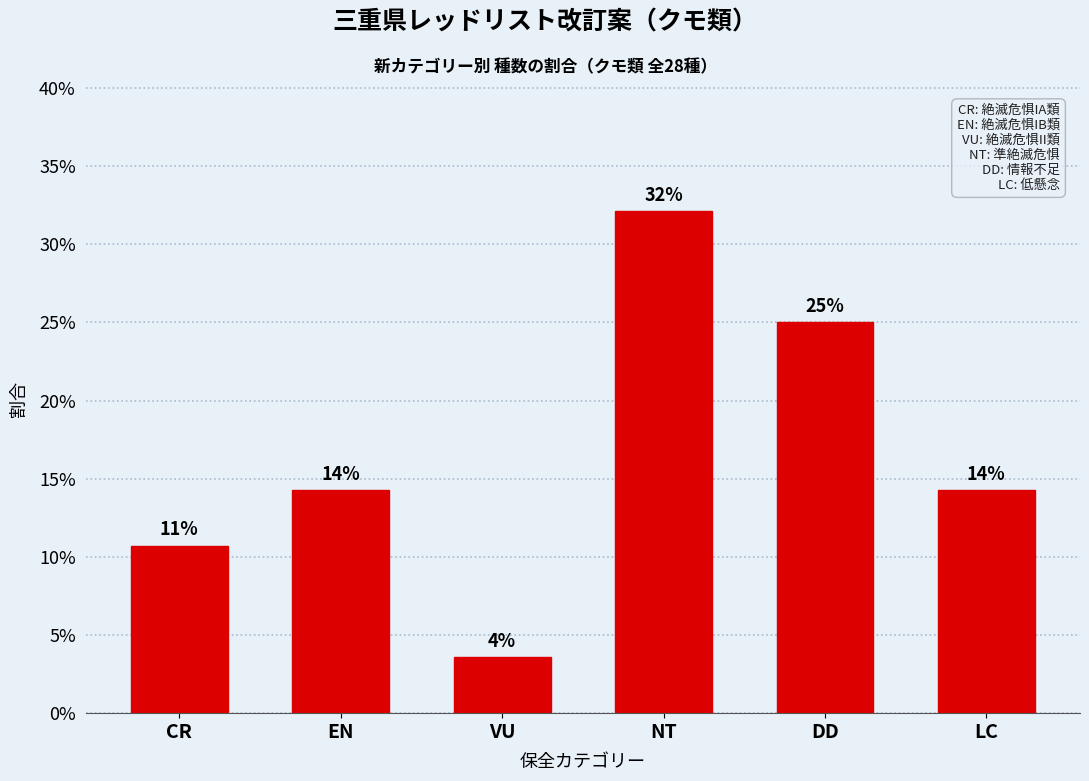

How many bars are there in total?

6